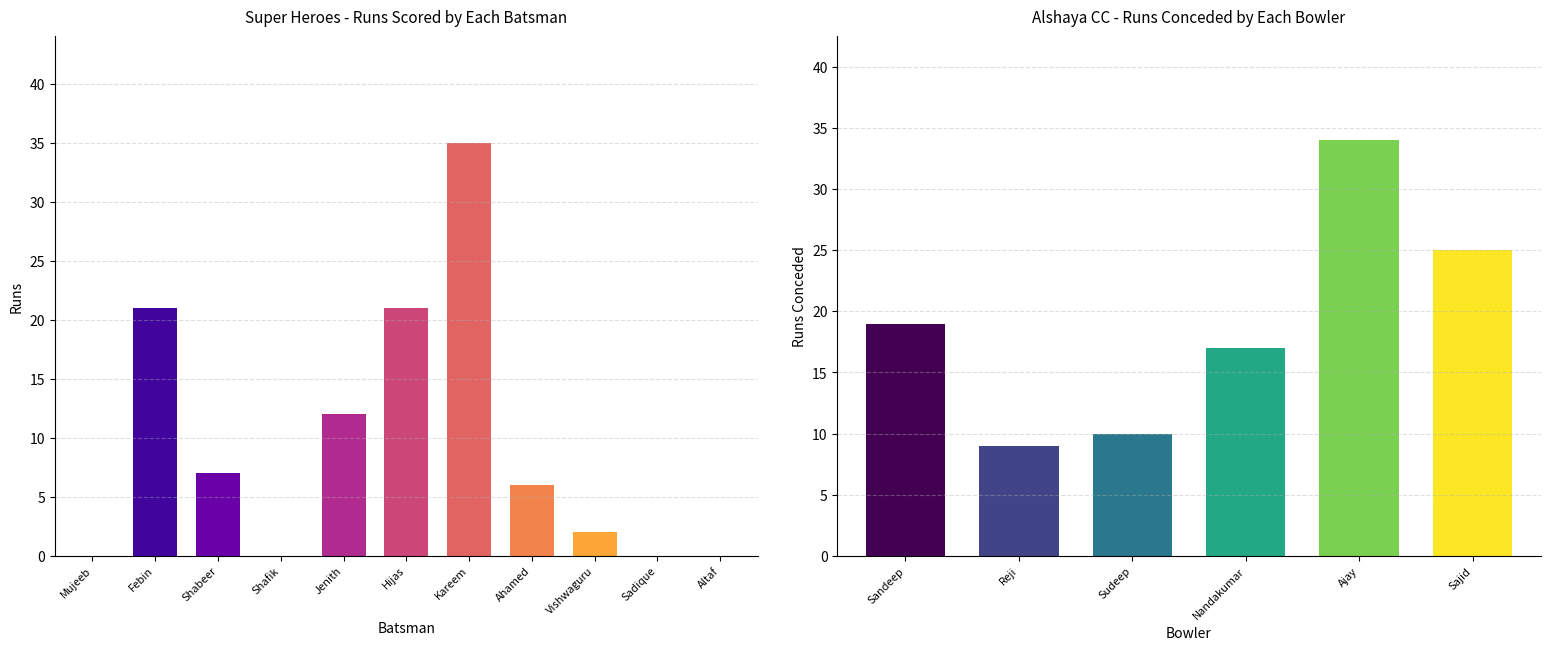

What is the label of the 4th bar from the left?

Shafik